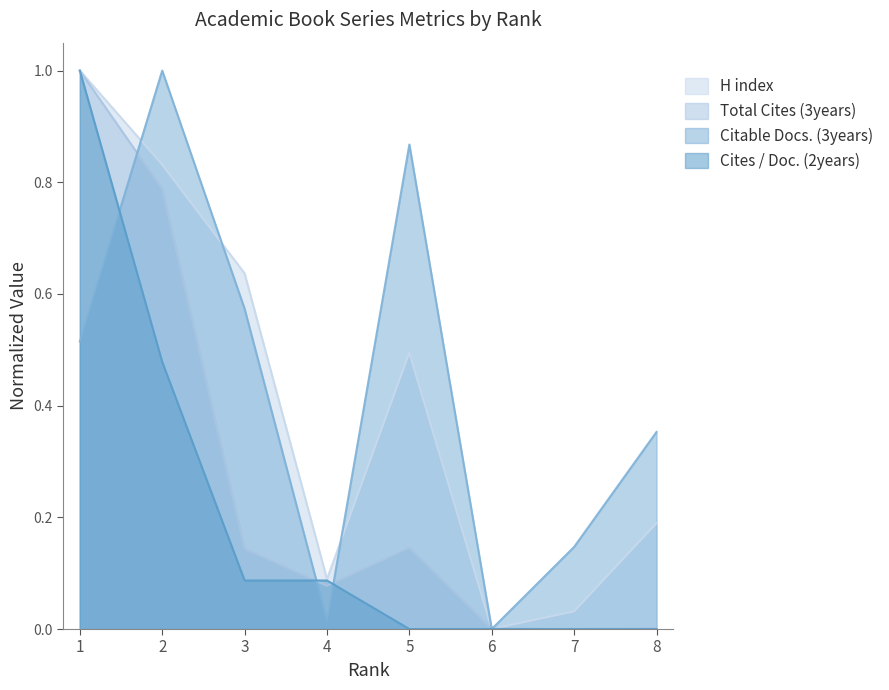

True or false: Cites / Doc. (2years) has a value of 0.1 at 4.

True